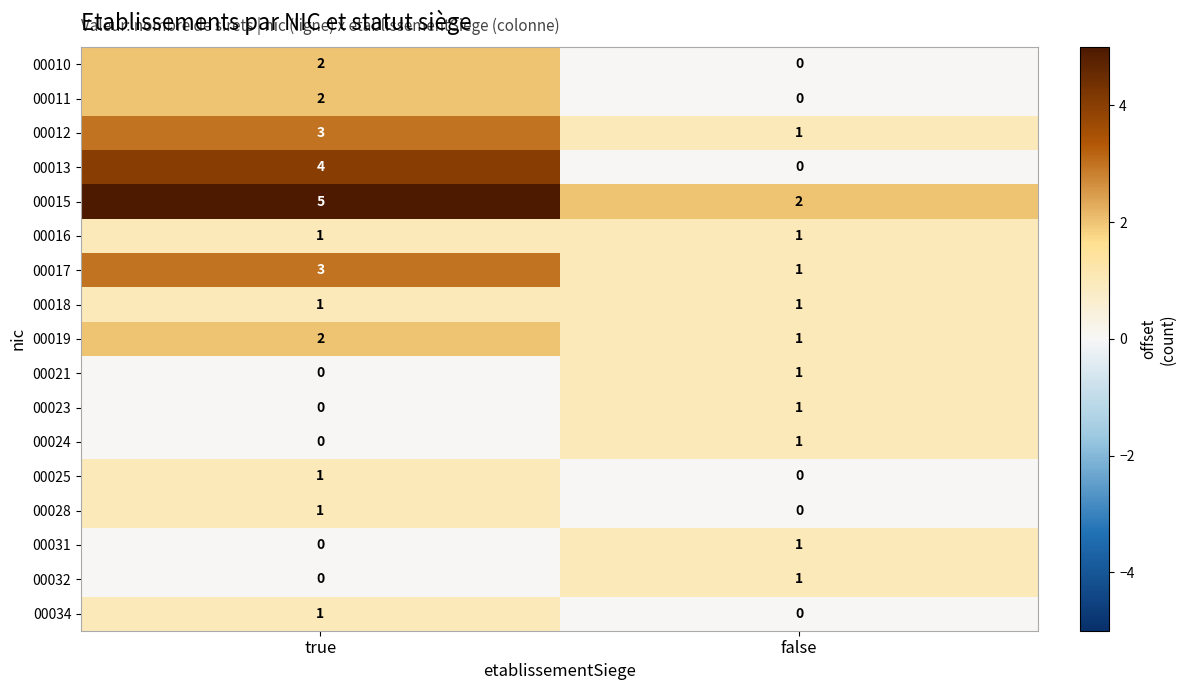

Which series has the largest range (max minus min)?

00013